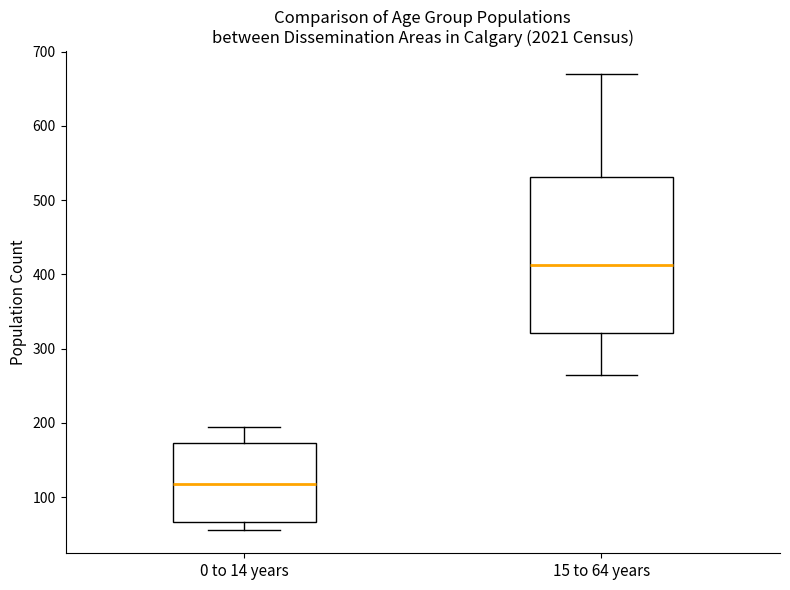

Reading left to right, read every box against the y-axis: the position of its median line, the range the box covers, and the ends of its whiskers. The values are not printed on the chart, so give them approximately, as read against the axis.

0 to 14 years: median 120, box 70 to 170, whiskers 60 to 200
15 to 64 years: median 410, box 320 to 530, whiskers 270 to 670